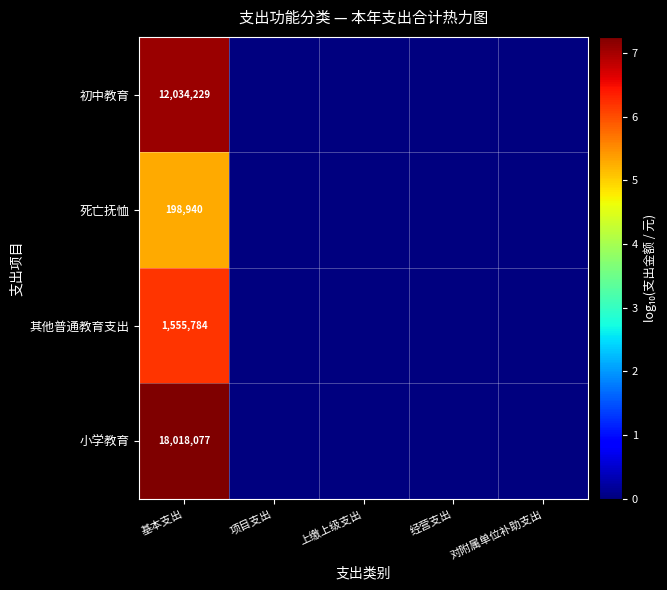

At how many categories does at least one series exceed 3?

1